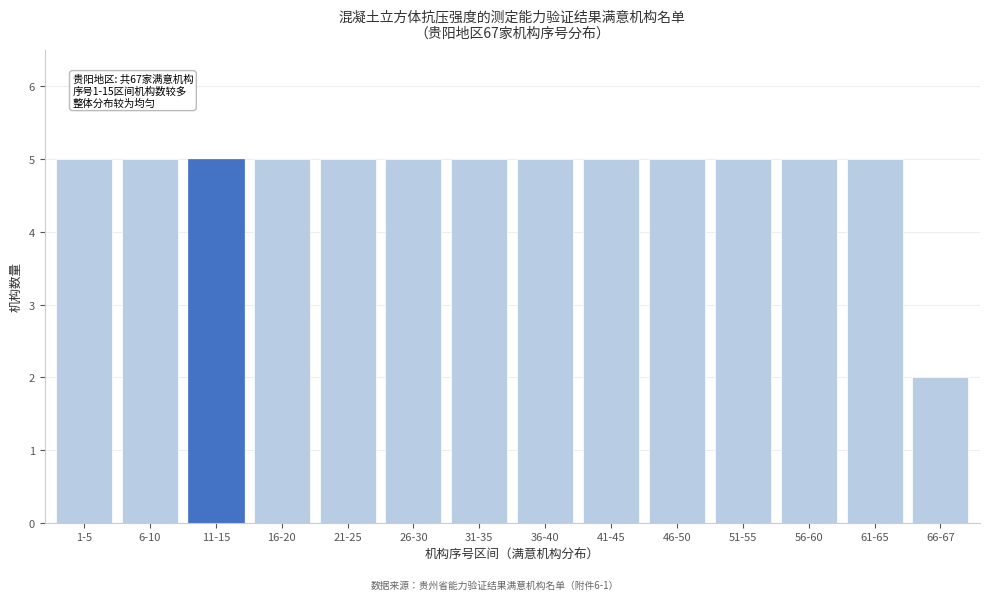

Reading left to right, what are all the values shown in this chart?

5	5	5	5	5	5	5	5	5	5	5	5	5	2